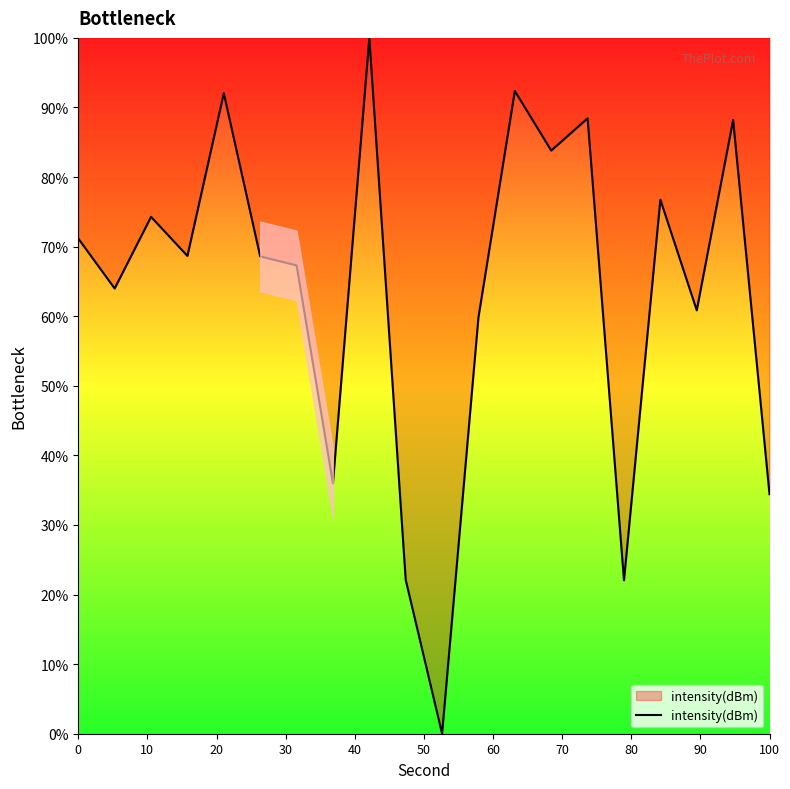

What is the greatest value displayed?

100.0